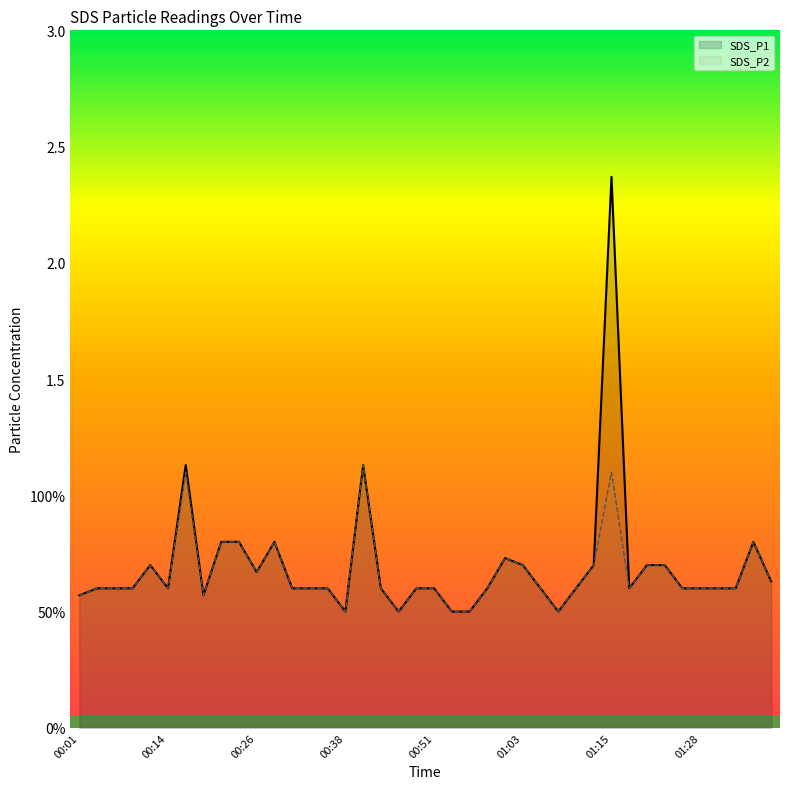

True or false: SDS_P2 has a value of 0.1 at 00:36.

False